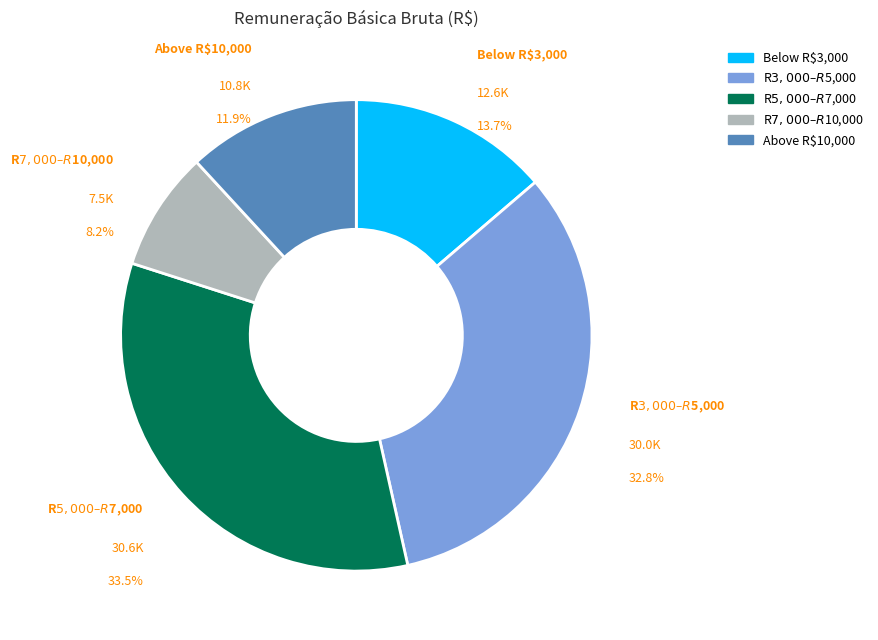

Is there a majority slice in this chart?

No